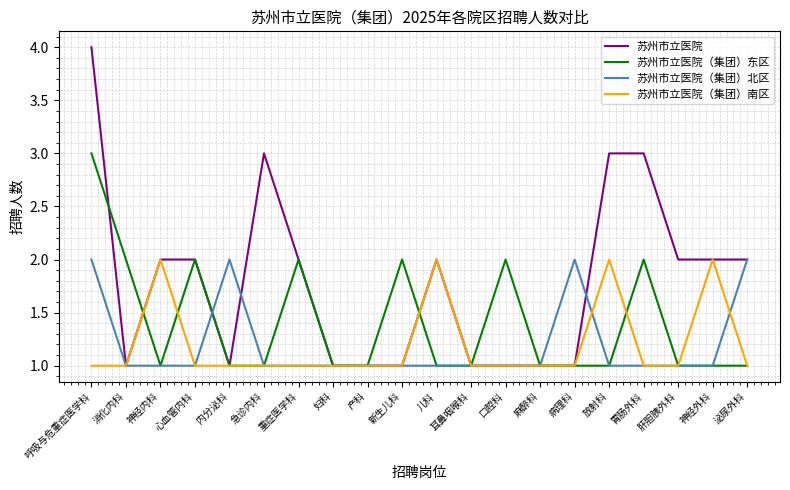

What is the difference between the maximum and second lowest values in the 苏州市立医院（集团）南区 series?

1